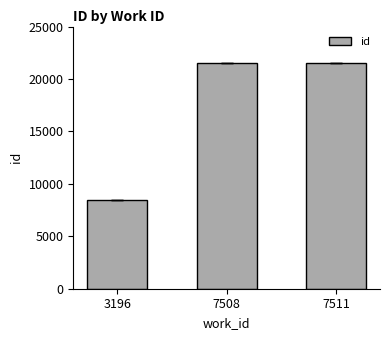

What is the minimum value shown in the chart?

8419.0